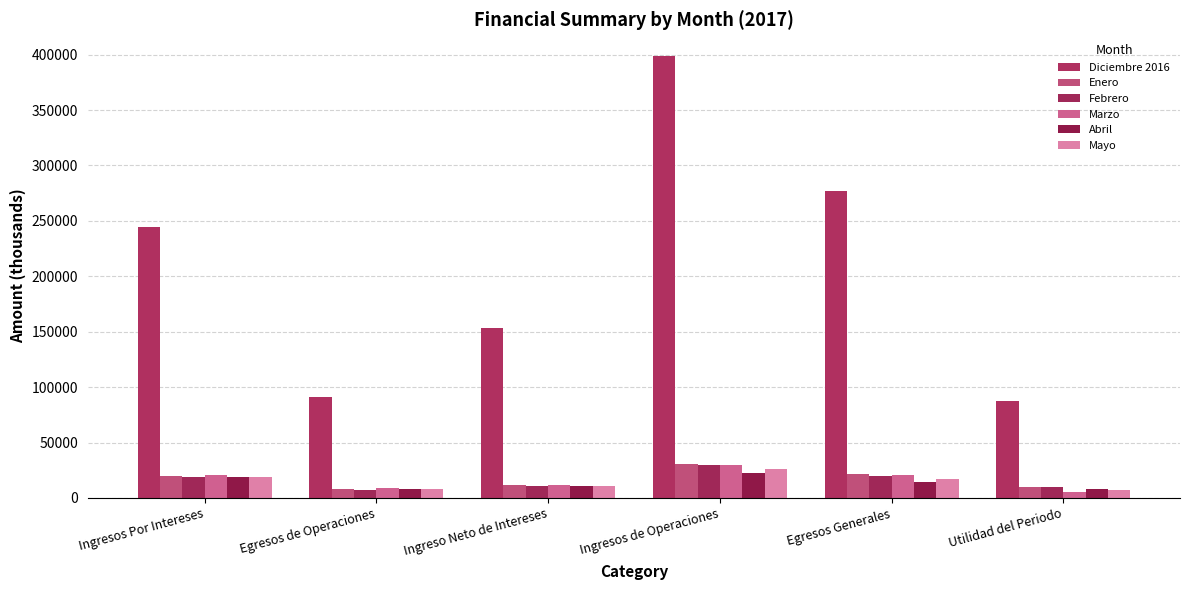

Is it true that Mayo equals 10697.5 at Ingreso Neto de Intereses?

True